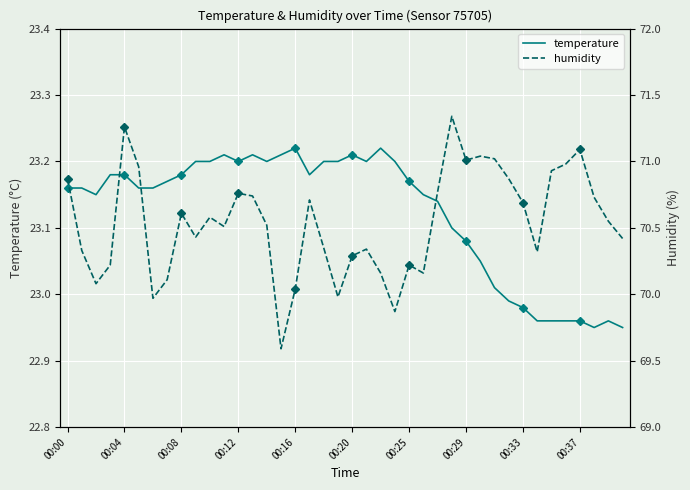

True or false: humidity and temperature intersect in this chart.

False